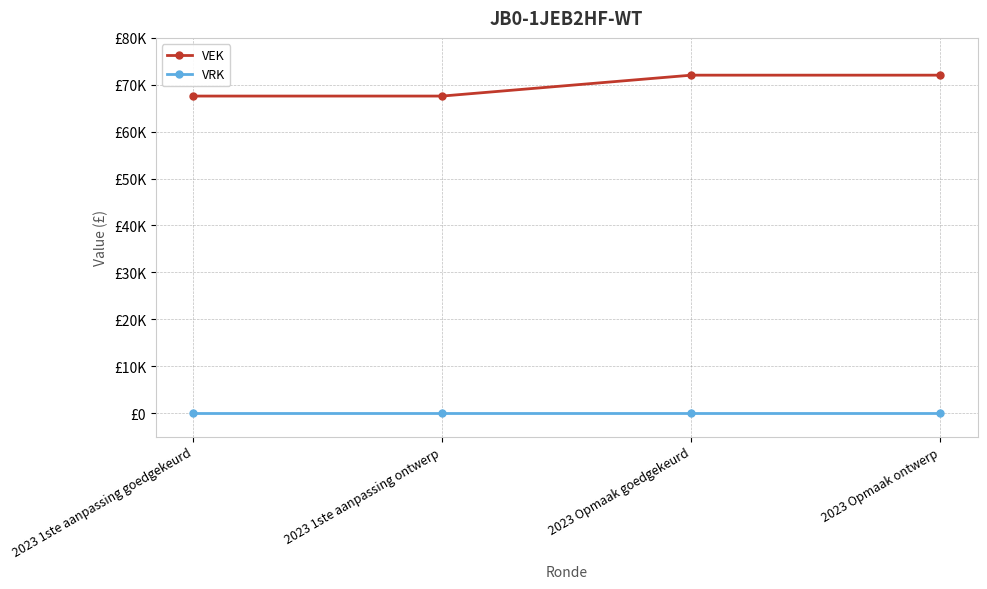

What are all the series names shown in the legend?

VEK, VRK